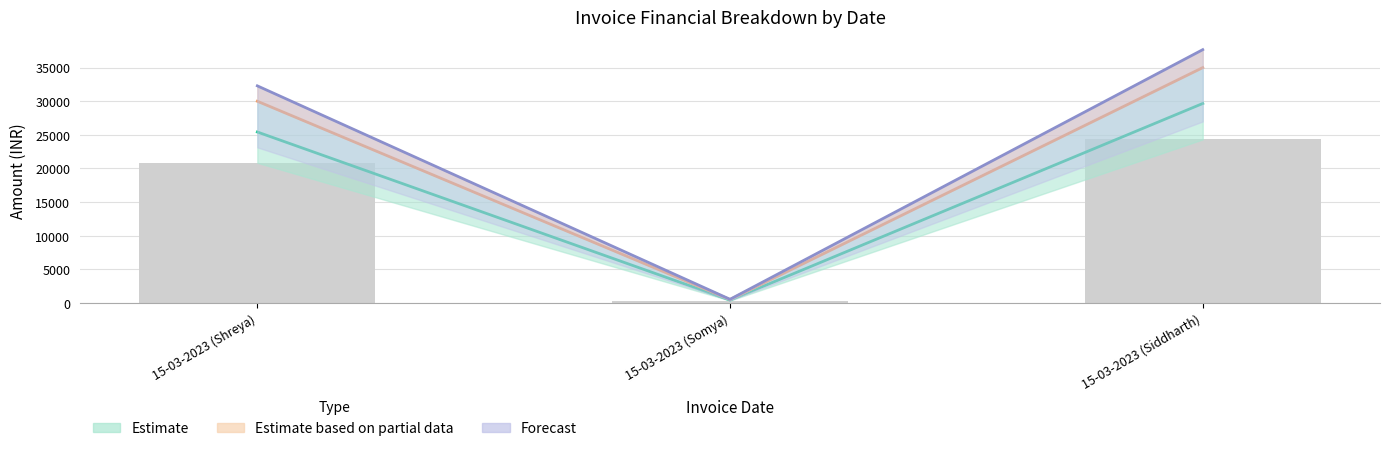

Where does the Net Amount series first go above 25423?

15-03-2023 (Shreya)